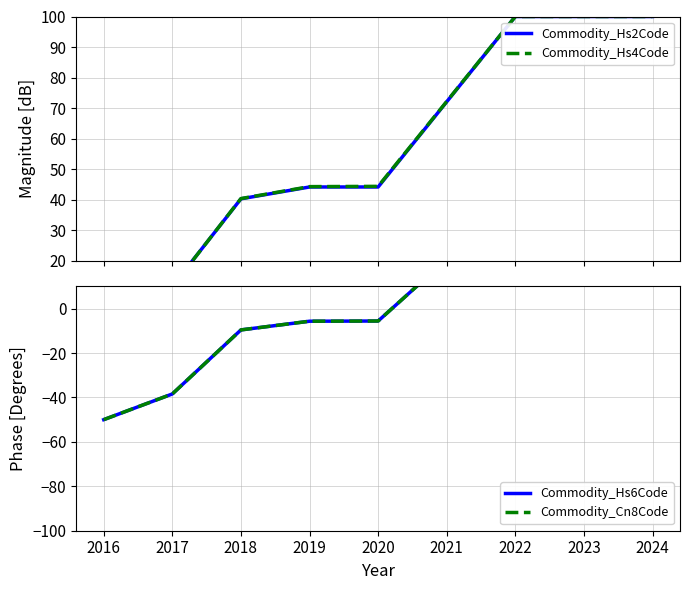

What is the spread (max minus min) of values at 2017?

50.1